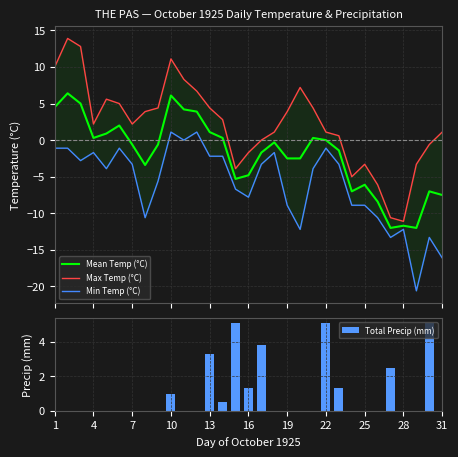

How many groups of bars are there?

31